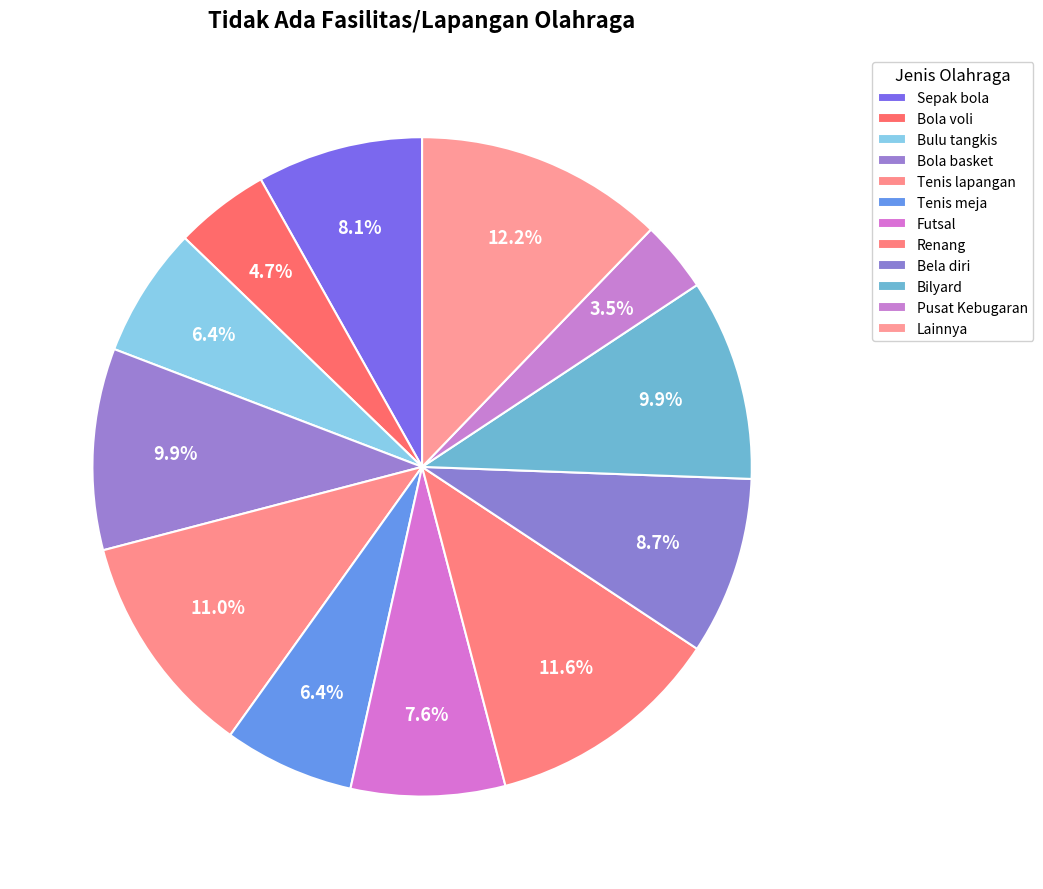

Count the number of slices in the pie.

12